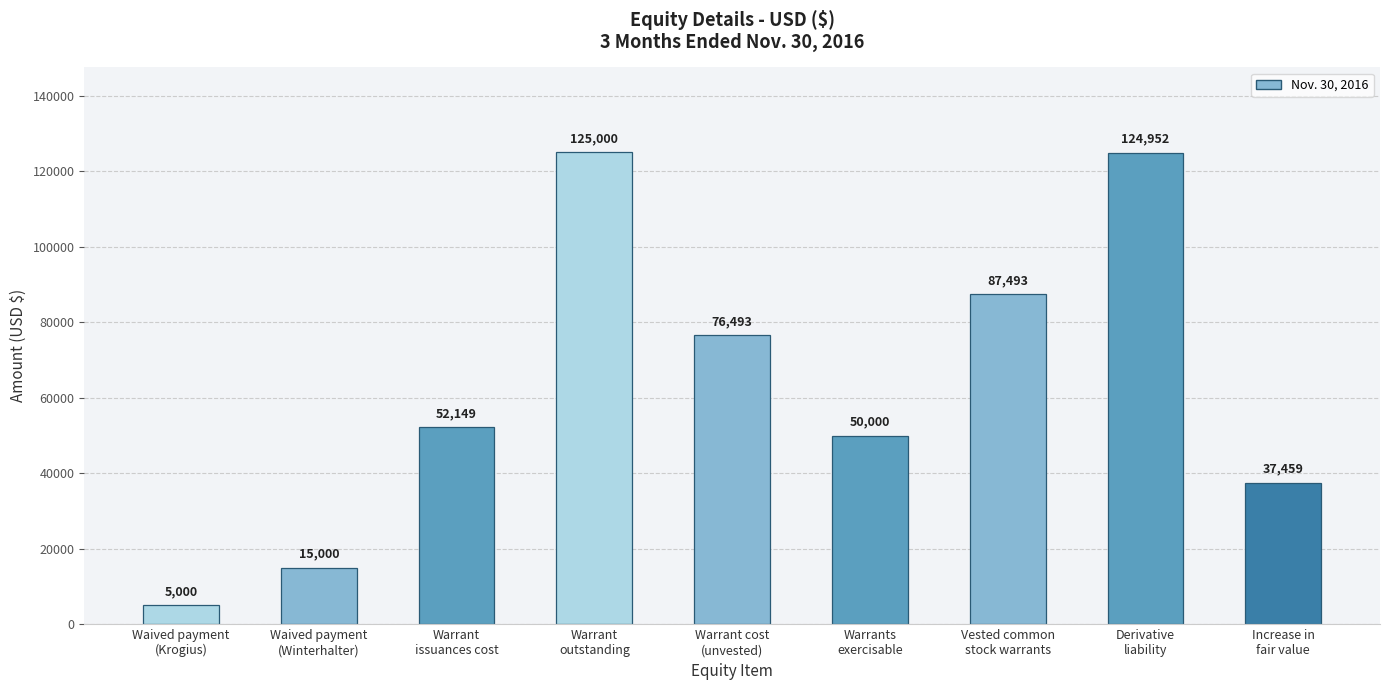

What is the difference between the values at Warrant
issuances cost and Waived payment
(Krogius)?

47149